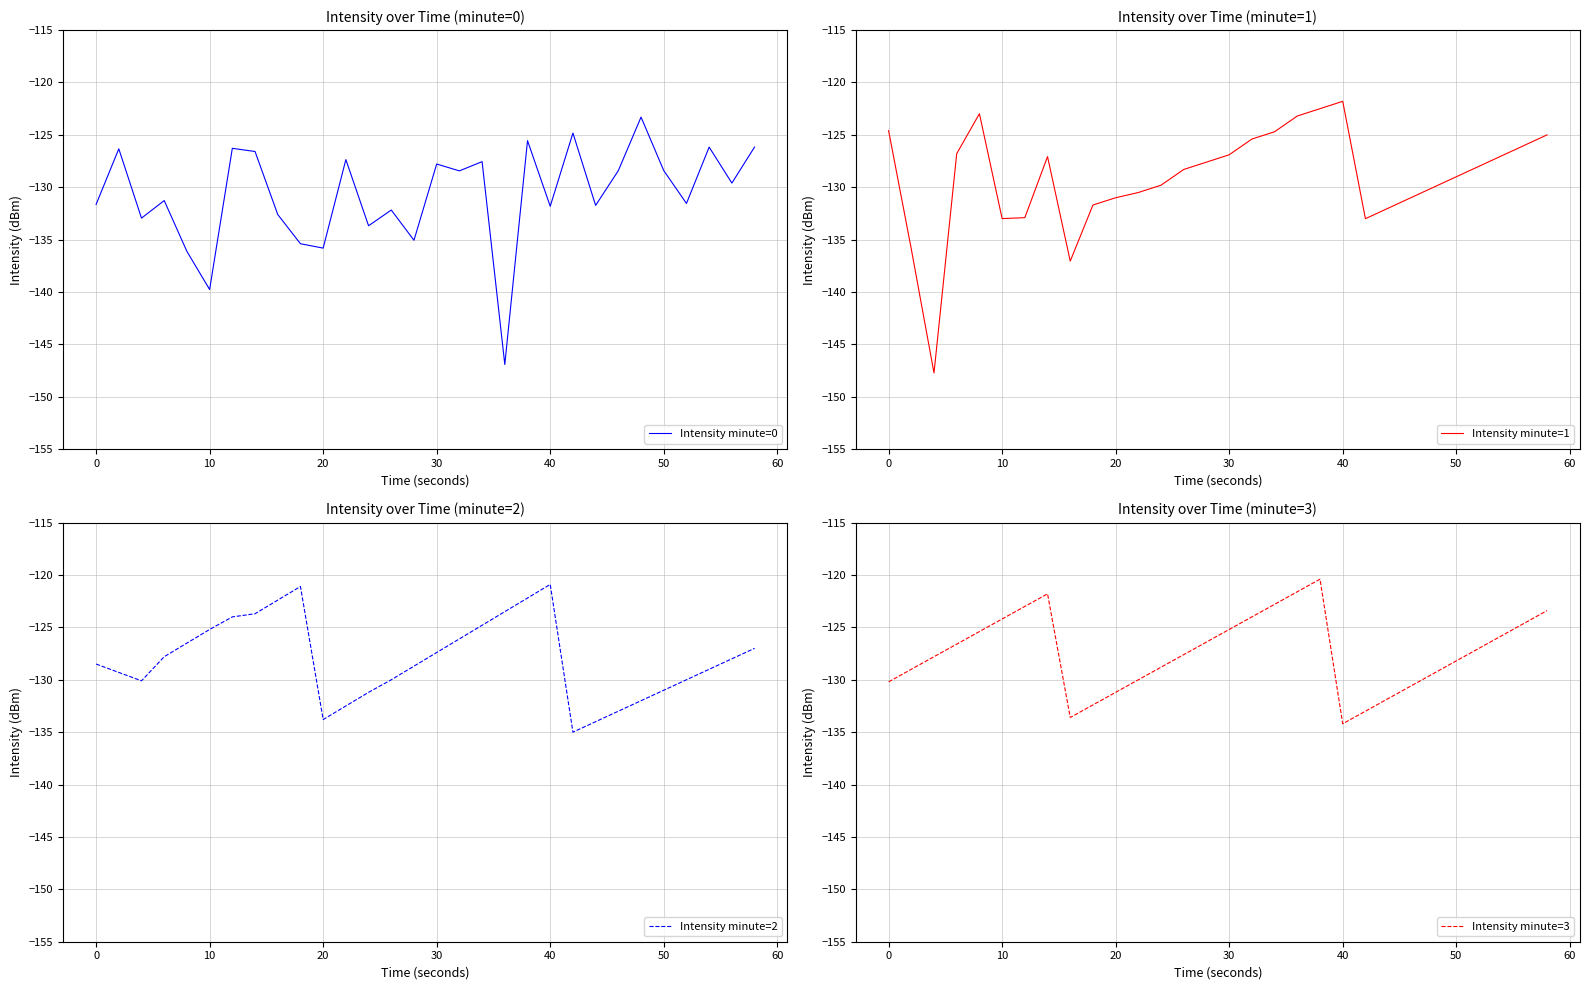

What is the highest value of the Intensity minute=3 series?

-120.4